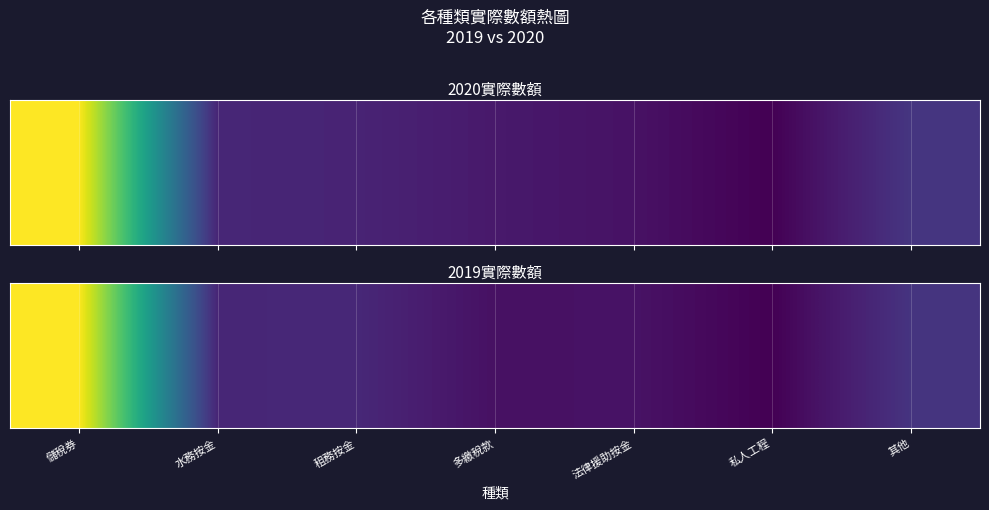

The value at 租務按金 is 3420907. True or false?

False